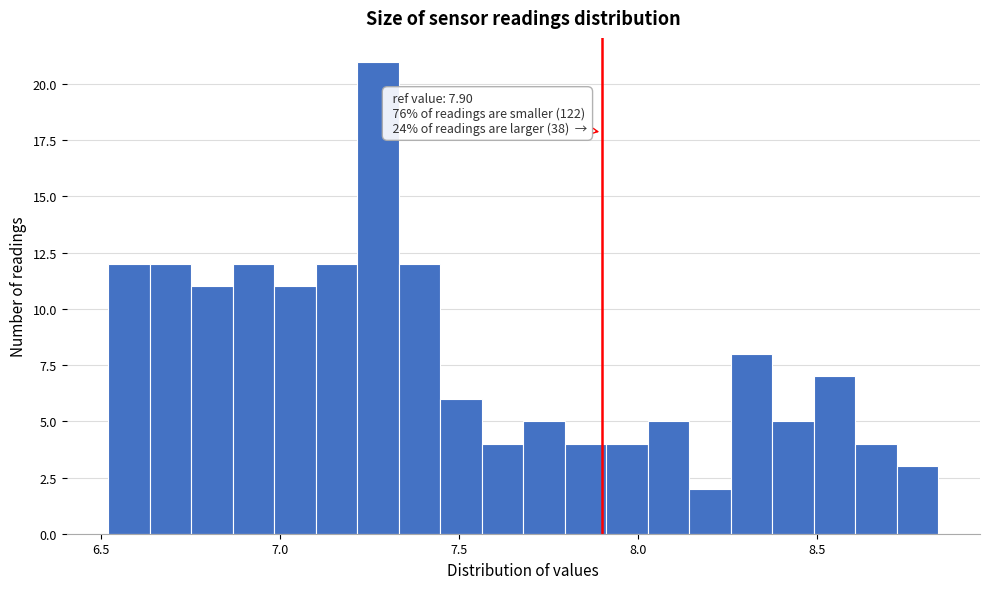

Read against the x-axis, roughly where is the centre of the tallest bar?

7.25